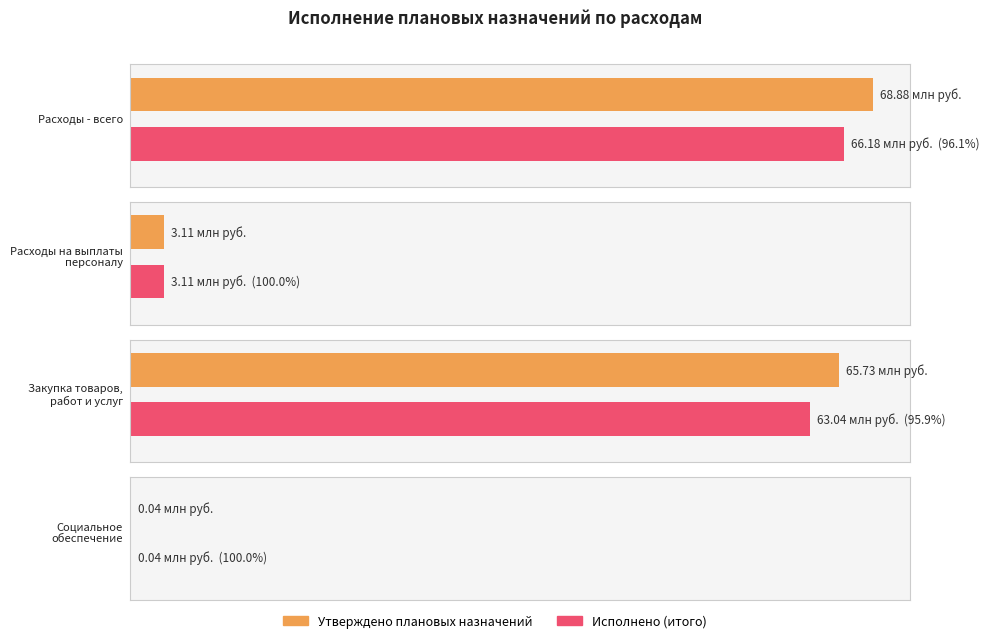

True or false: Исполнено (итого) has a value of 38471048.7 at Закупка товаров,
работ и услуг.

False